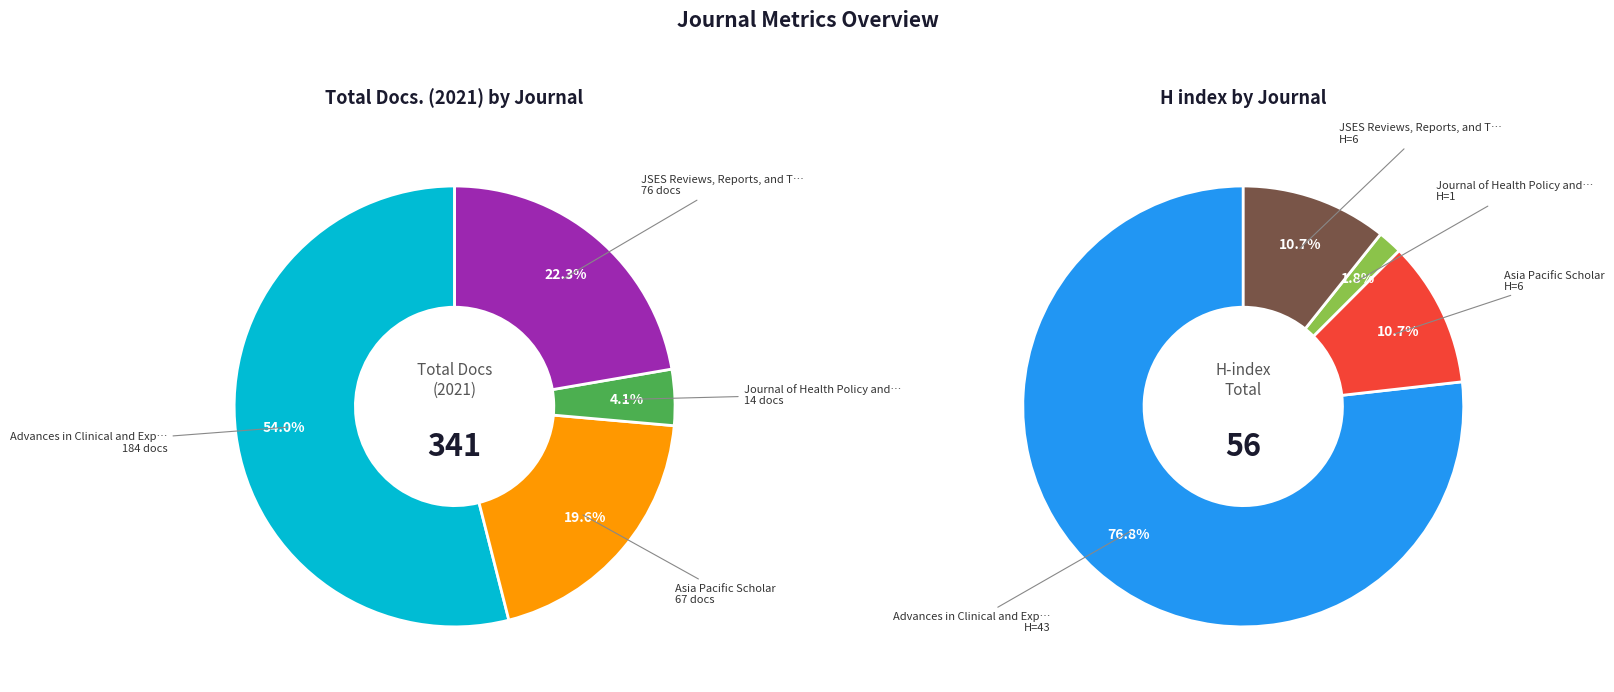

To the nearest percent, what is the average slice percentage?

25%